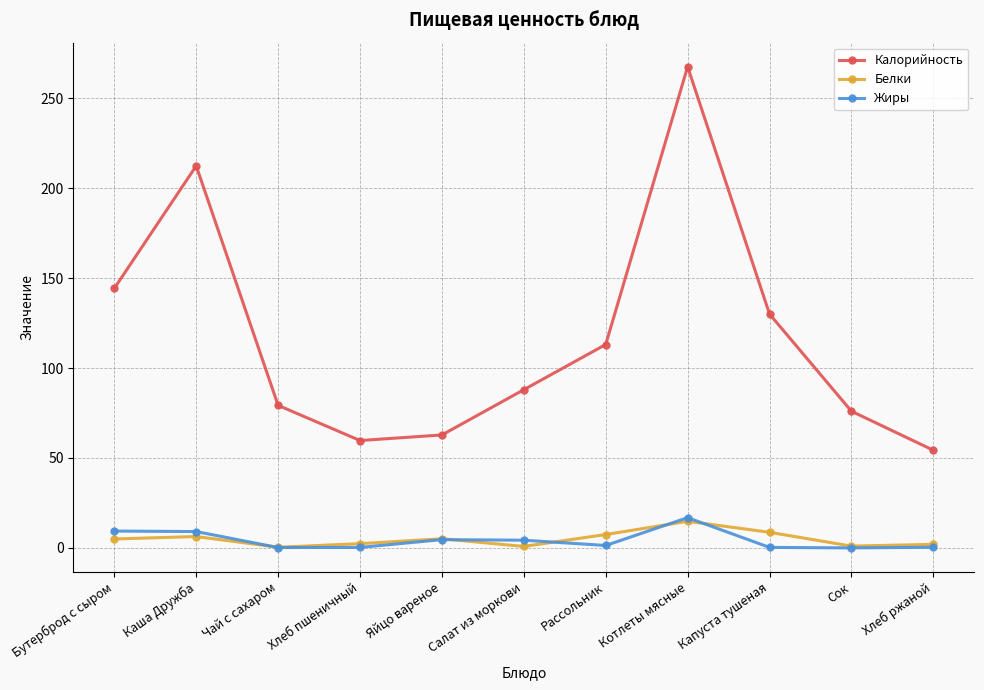

Which series has the largest range (max minus min)?

Калорийность